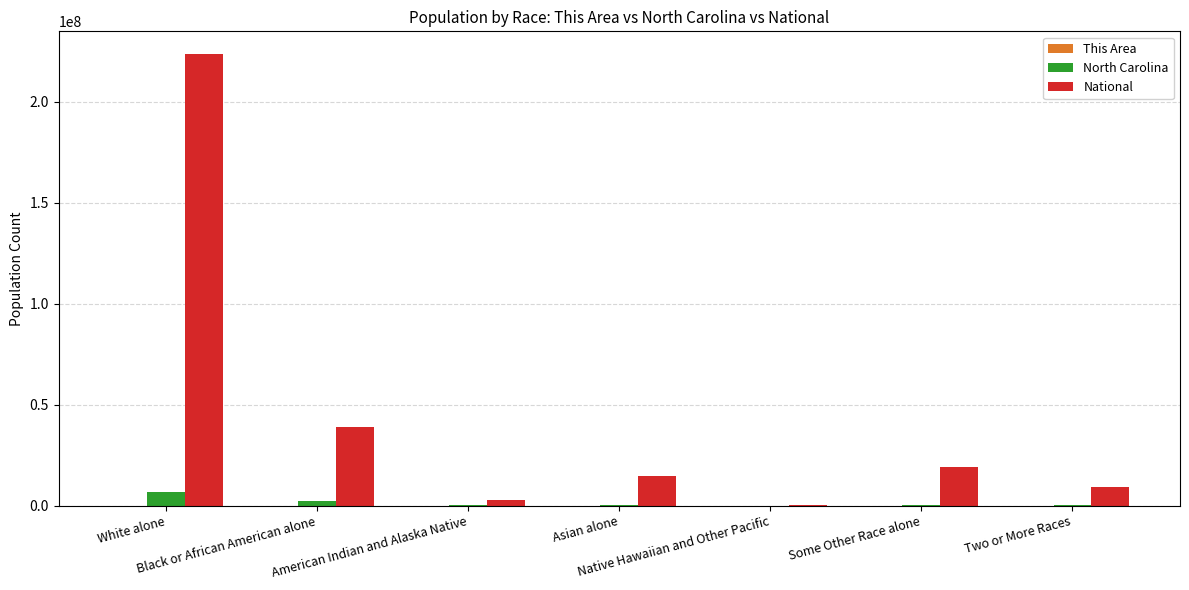

Count the number of categories in the chart.

7